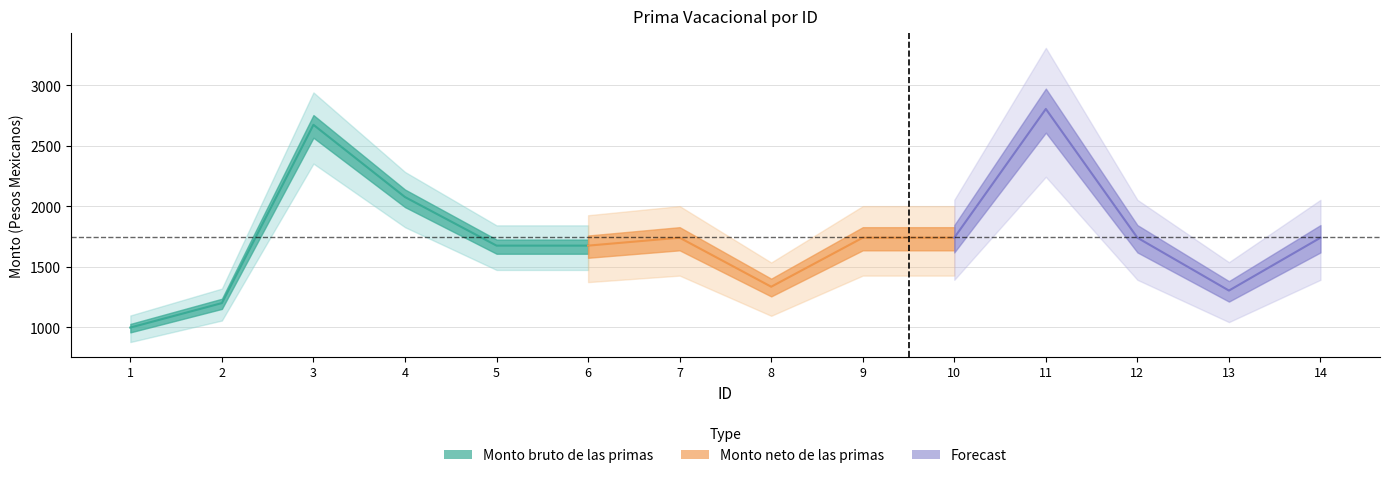

Does the chart display data point markers on the line(s)?

No